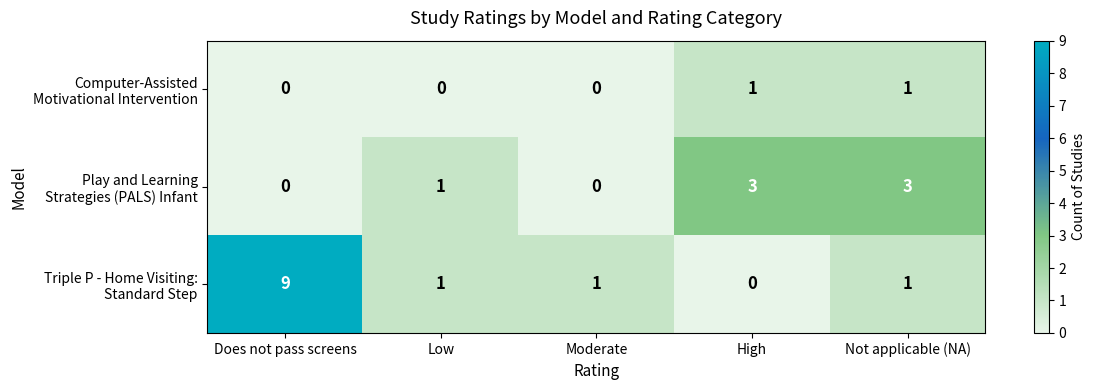

How many series are shown in this chart?

3